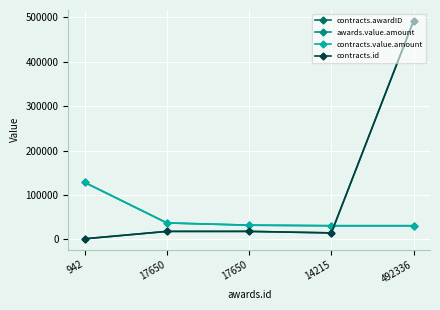

The value of contracts.id at 17650 is 10872.5. True or false?

False